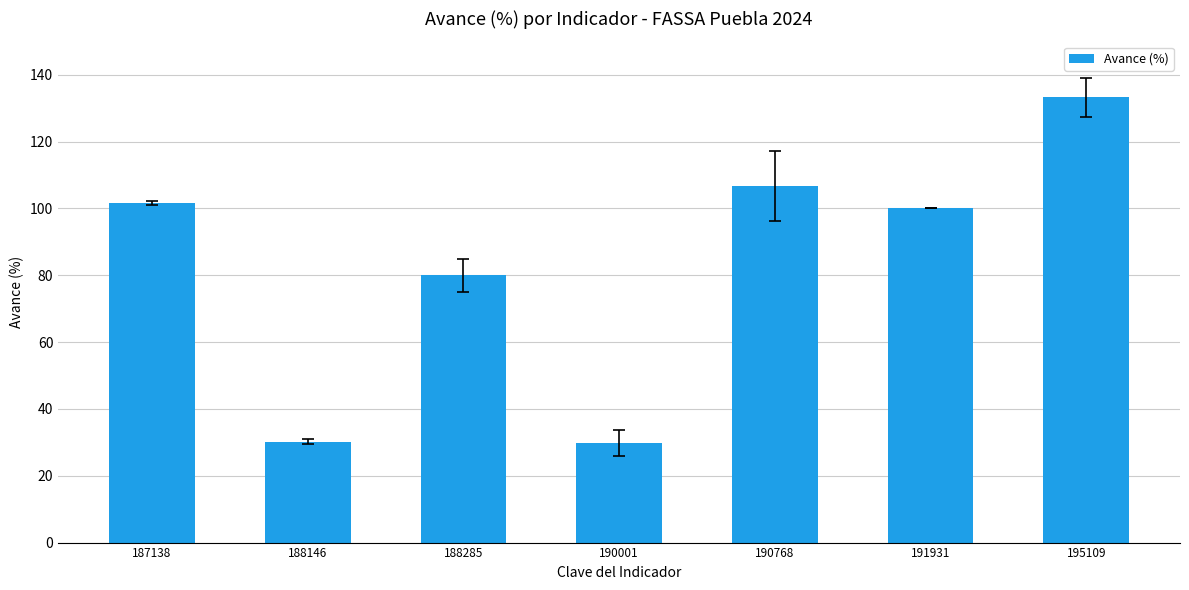

How many data points are less than 100?

3